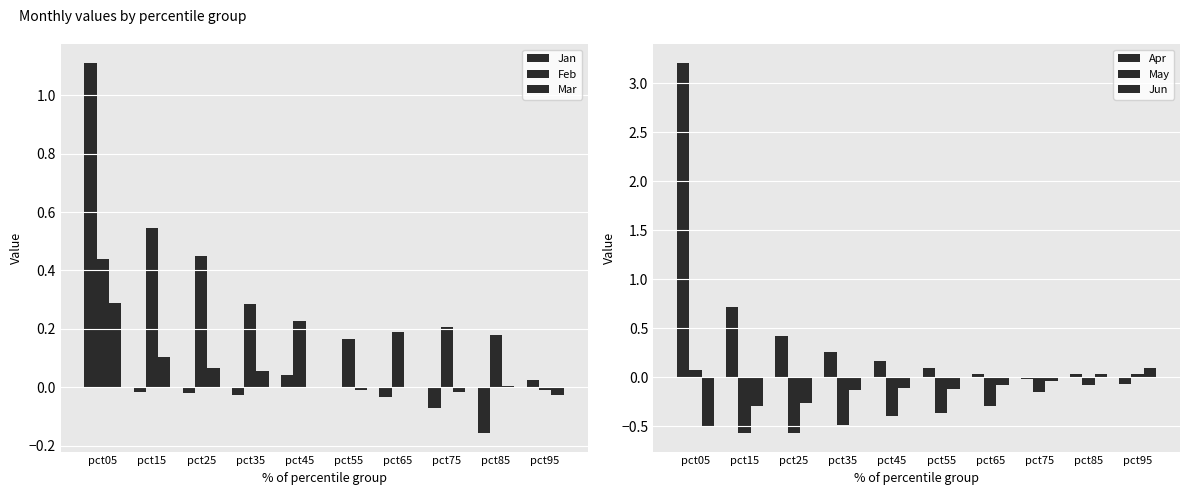

Reading right to left, what are all the values shown in this chart?

Jan: pct95=0.0	pct85=-0.2	pct75=-0.1	pct65=-0.0	pct55=-0.0	pct45=0.0	pct35=-0.0	pct25=-0.0	pct15=-0.0	pct05=1.1
Feb: pct95=-0.0	pct85=0.2	pct75=0.2	pct65=0.2	pct55=0.2	pct45=0.2	pct35=0.3	pct25=0.4	pct15=0.5	pct05=0.4
Mar: pct95=-0.0	pct85=0.0	pct75=-0.0	pct65=0.0	pct55=-0.0	pct45=0.0	pct35=0.1	pct25=0.1	pct15=0.1	pct05=0.3
Apr: pct95=-0.1	pct85=0.0	pct75=-0.0	pct65=0.0	pct55=0.1	pct45=0.2	pct35=0.3	pct25=0.4	pct15=0.7	pct05=3.2
May: pct95=0.0	pct85=-0.1	pct75=-0.1	pct65=-0.3	pct55=-0.4	pct45=-0.4	pct35=-0.5	pct25=-0.6	pct15=-0.6	pct05=0.1
Jun: pct95=0.1	pct85=0.0	pct75=-0.0	pct65=-0.1	pct55=-0.1	pct45=-0.1	pct35=-0.1	pct25=-0.3	pct15=-0.3	pct05=-0.5